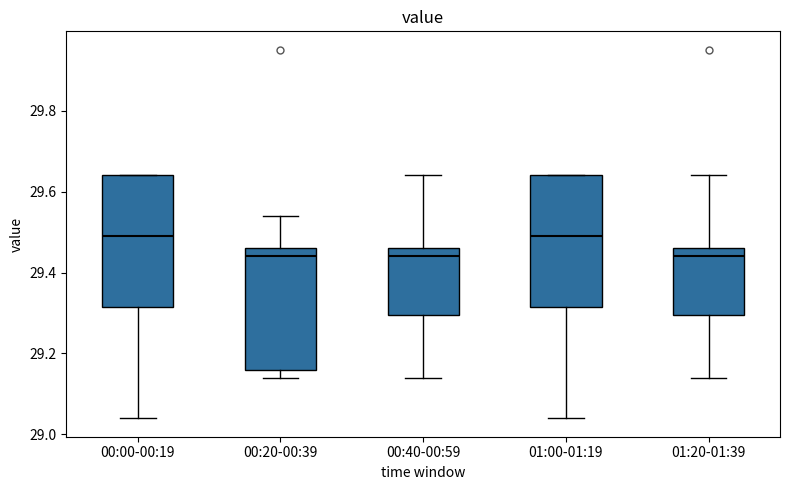

Where does the median line of the box for 00:00-00:19 sit on the y-axis? The values are not printed on the chart, so give them approximately, as read against the axis.

29.50